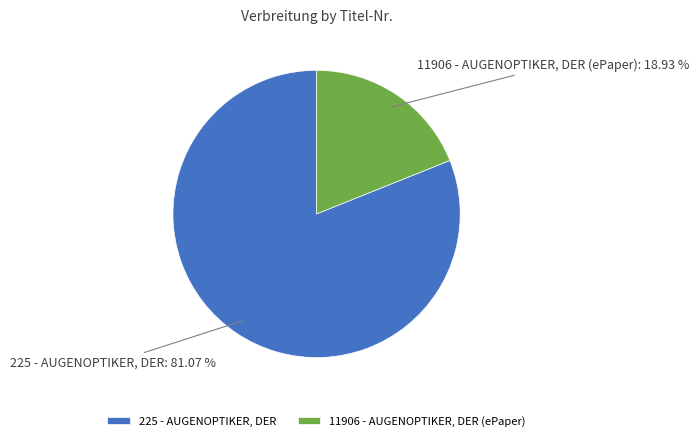

To the nearest percent, what is the difference between the largest and smallest slice percentages?

62%